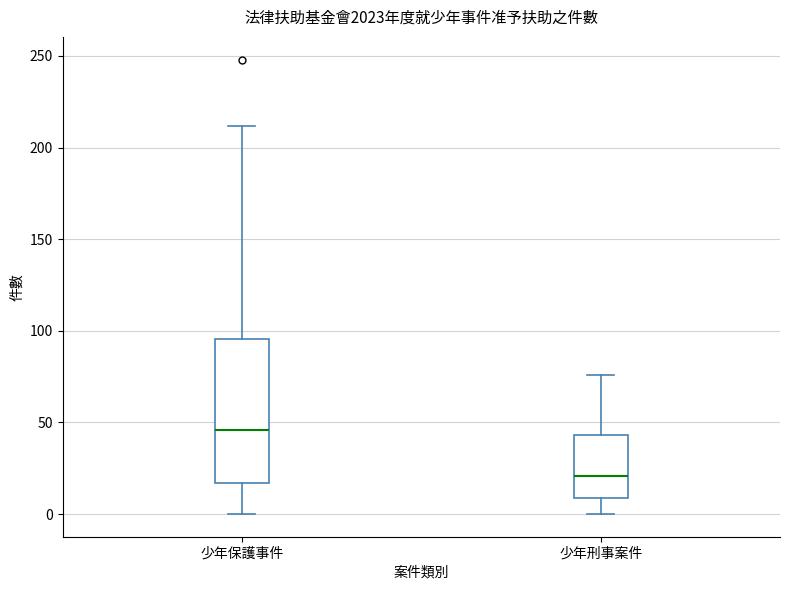

Which box is the tallest, from its lower edge to its upper edge?

少年保護事件